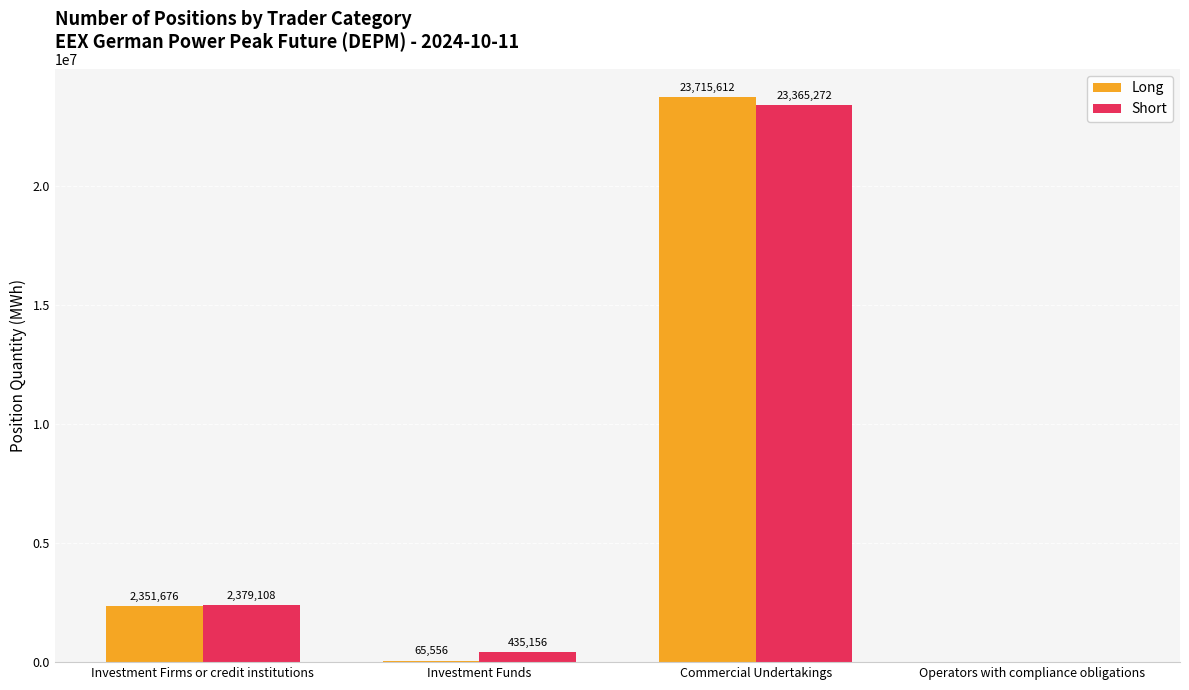

At which category is the sum across all series the highest?

Commercial Undertakings